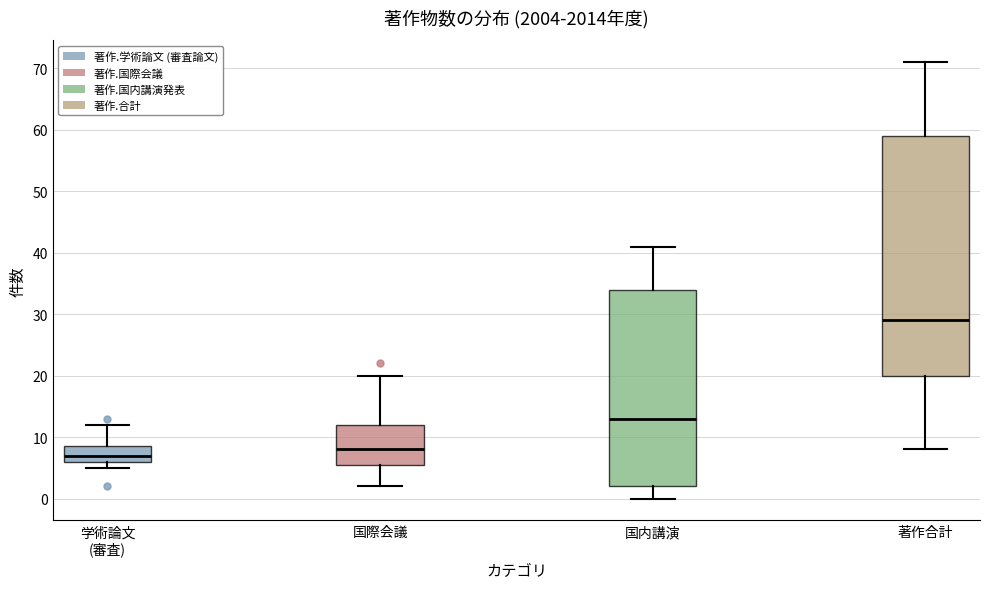

Reading left to right, transcribe this box plot: for each box, give where its median line is, the range the box spans, and where its two whiskers end, as read against the y-axis. The values are not printed on the chart, so give them approximately, as read against the axis.

学術論文 (審査): median 7, box 6 to 9, whiskers 5 to 12
国際会議: median 8, box 6 to 12, whiskers 2 to 20
国内講演: median 13, box 2 to 34, whiskers 0 to 41
著作合計: median 29, box 20 to 59, whiskers 8 to 71